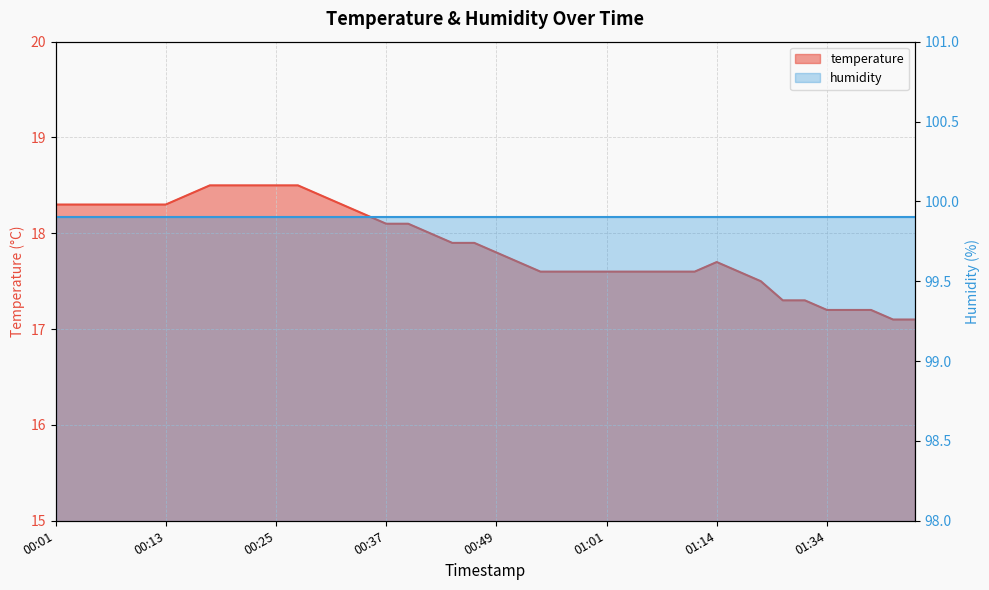

Read the value at 01:29.

17.3